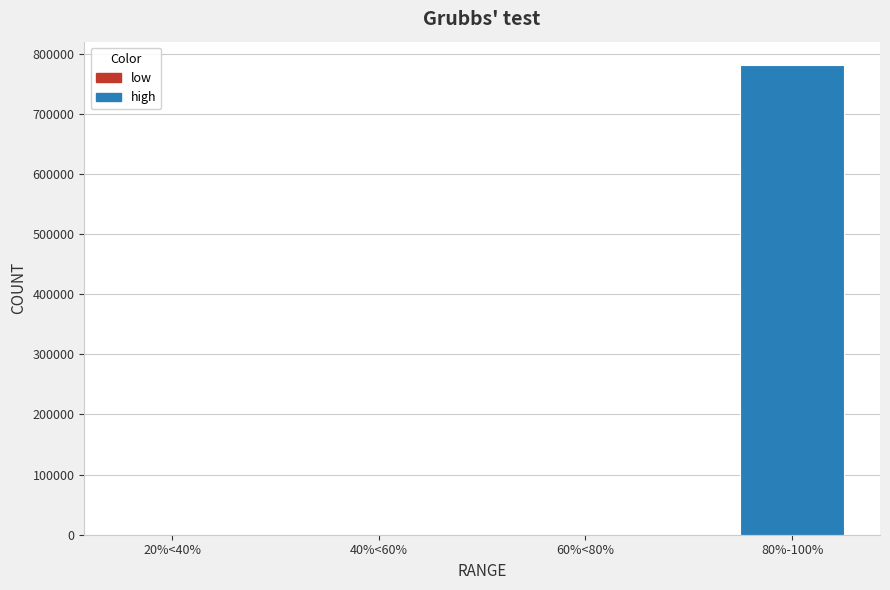

How many distinct data groups are displayed?

1